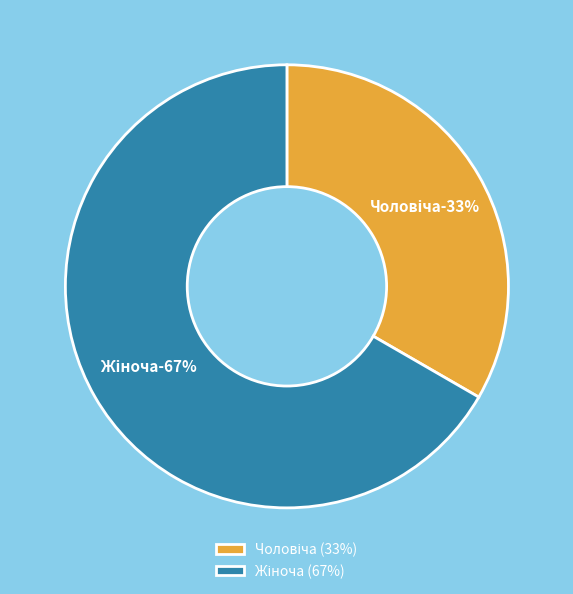

What is the total percentage of Чоловіча and Жіноча?

100.0%